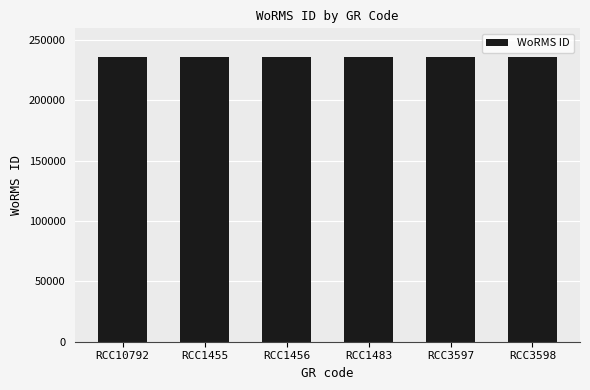

What is the sum of the values at RCC1456 and RCC3598?

471950